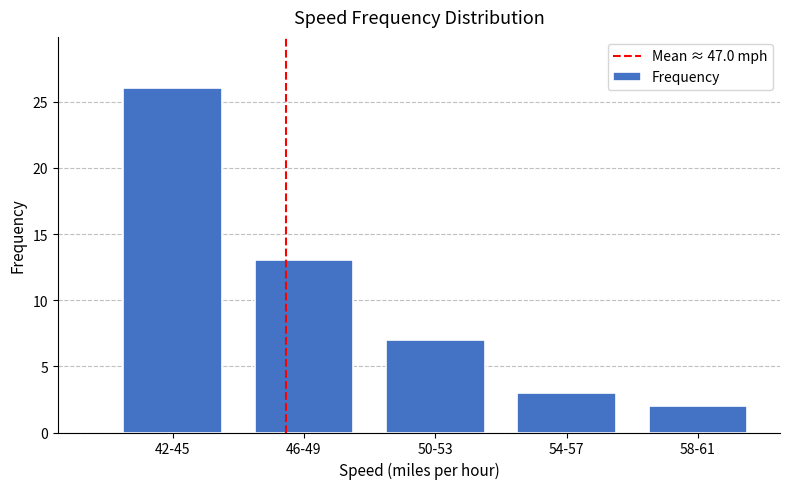

Reading left to right, what are all the values shown in this chart?

26	13	7	3	2